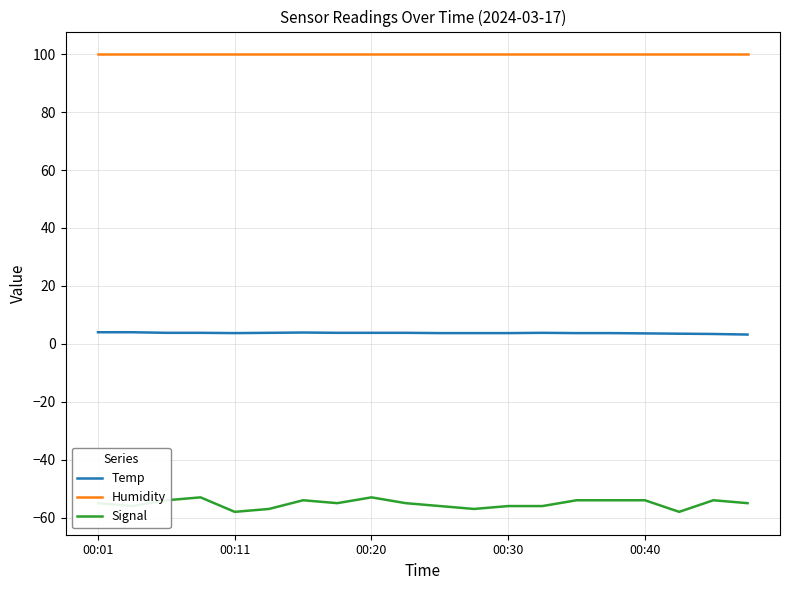

True or false: Temp and Signal intersect in this chart.

False